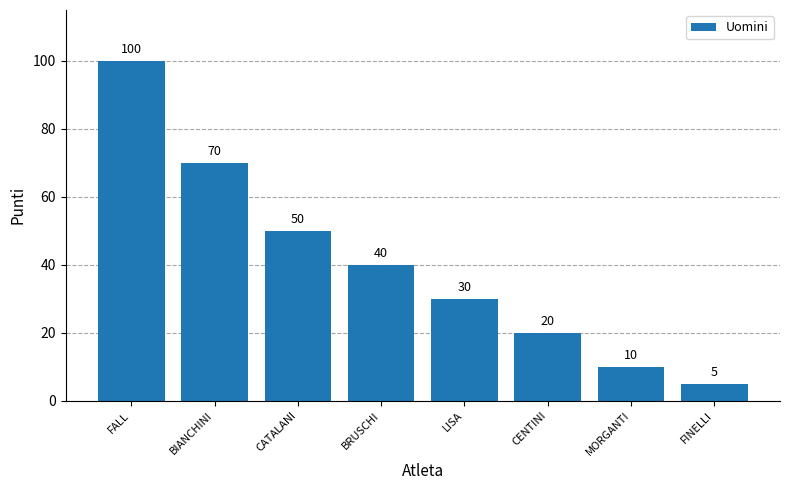

Which label corresponds to the smallest value in the chart?

FINELLI